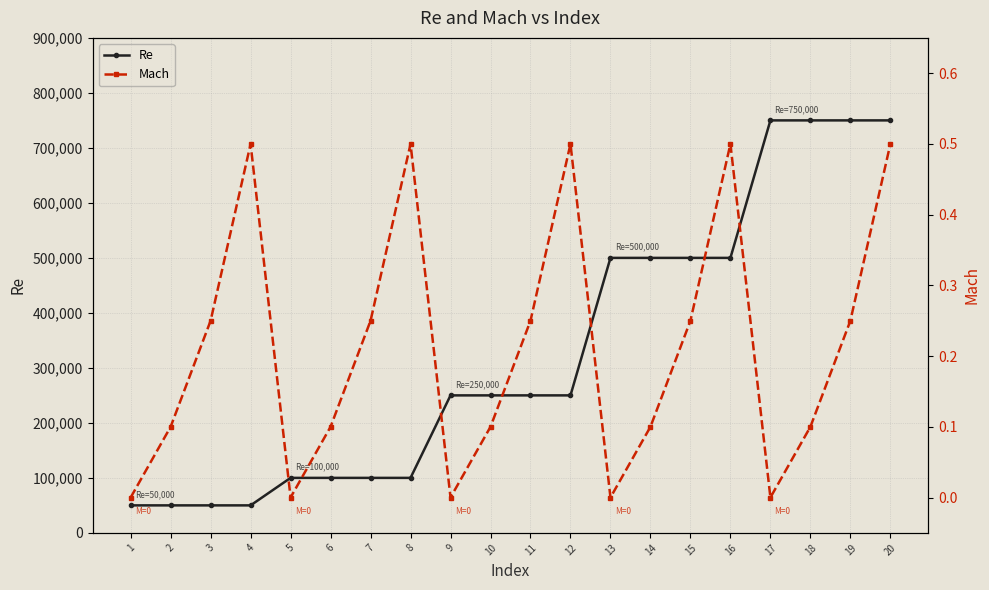

How many categories are shown in the chart?

20